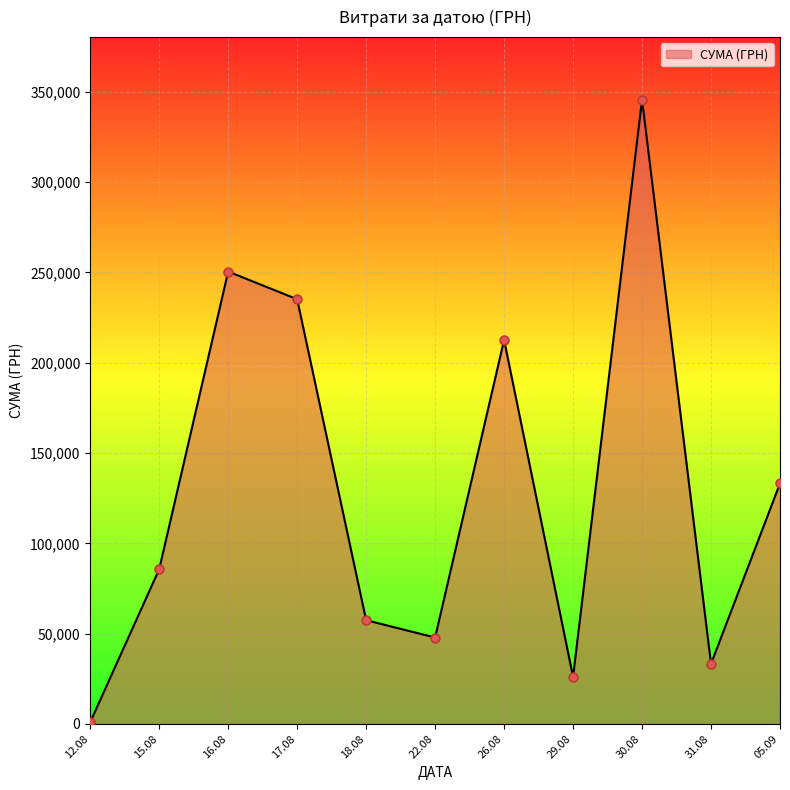

Between 17.08 and 22.08, which is larger?

17.08